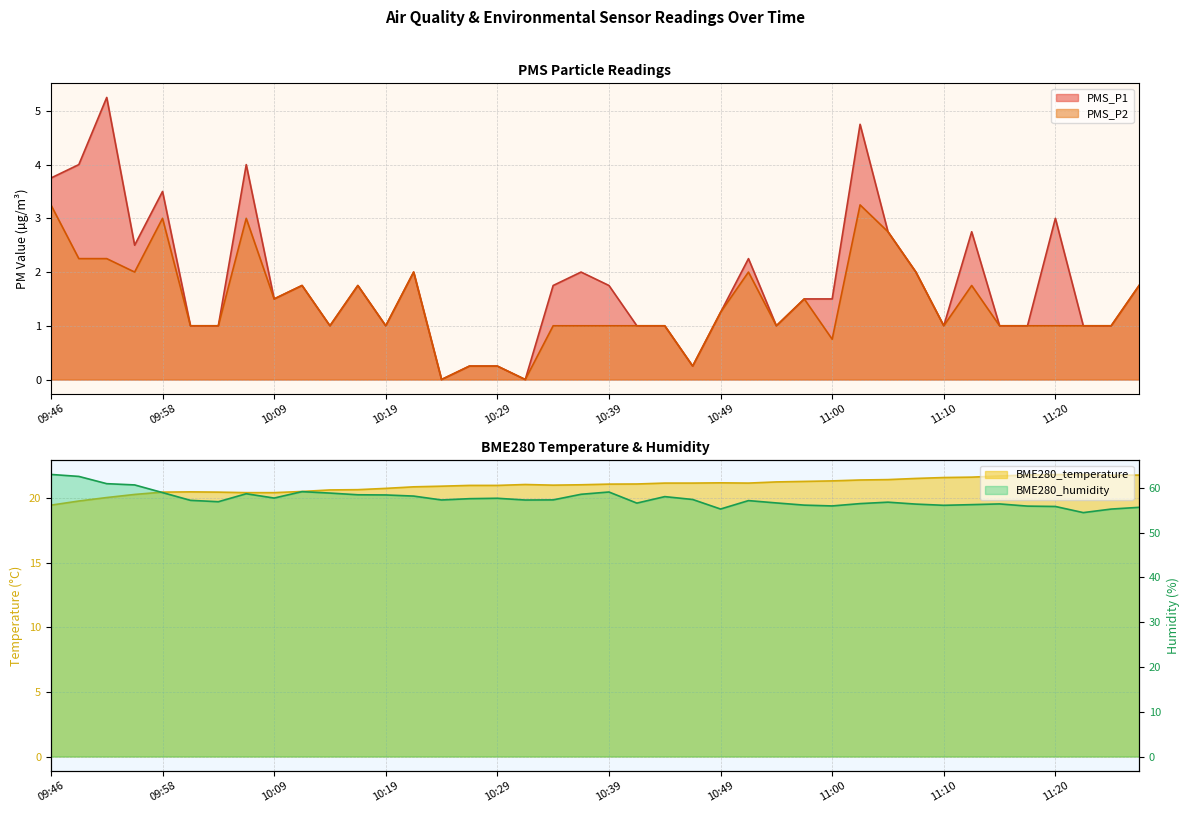

What is the total value across all series at 09:46?

89.4